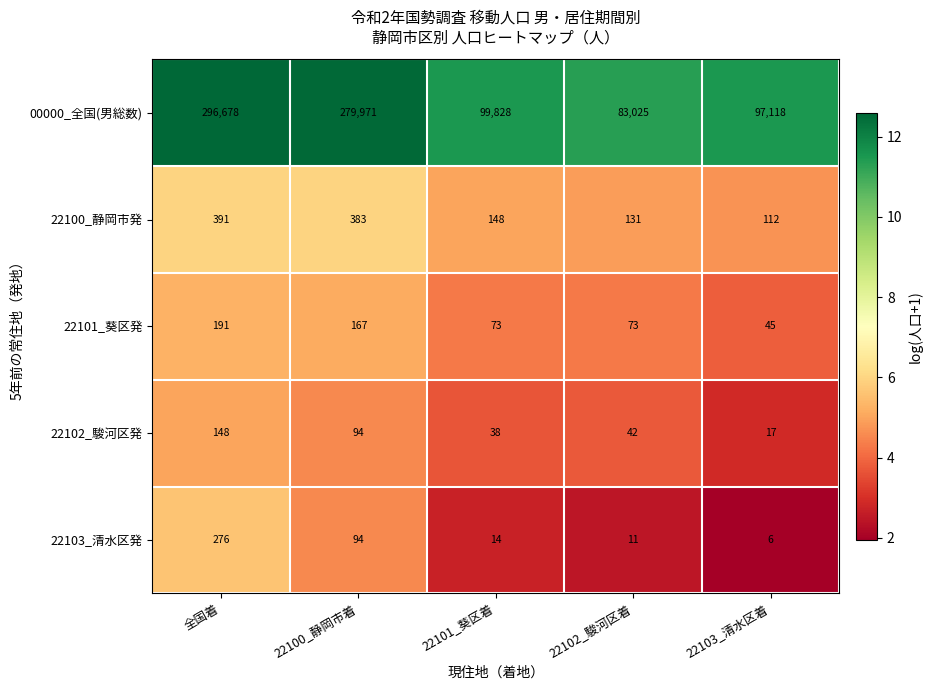

What is the spread (max minus min) of values at 22103_清水区着?

97112